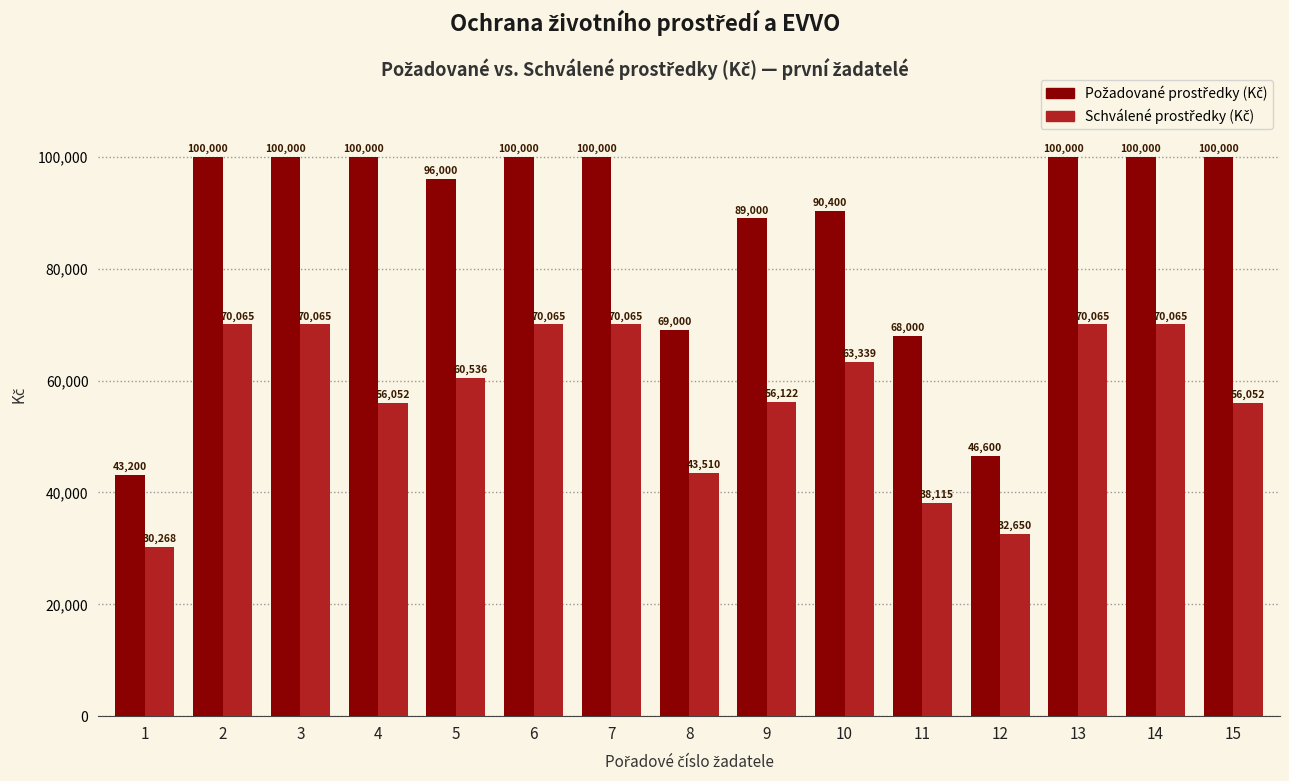

At how many categories does at least one series exceed 30739?

15